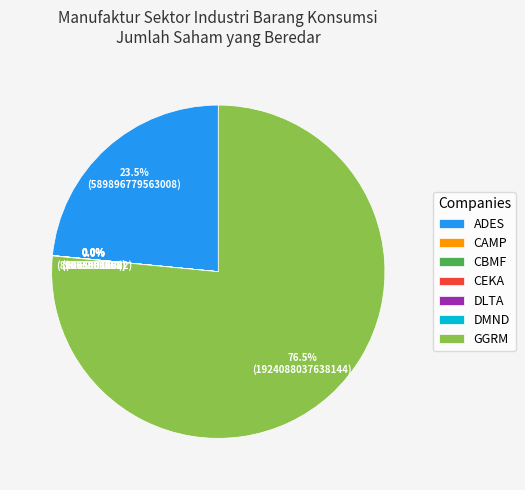

Does any single category account for the majority?

Yes